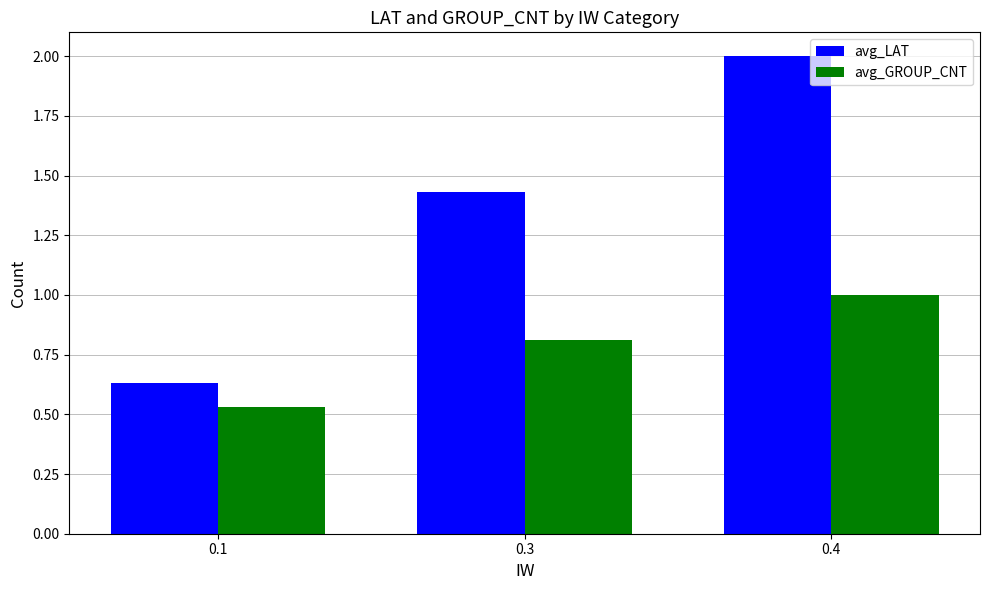

List the series in order of their peak value, highest first.

avg_LAT, avg_GROUP_CNT